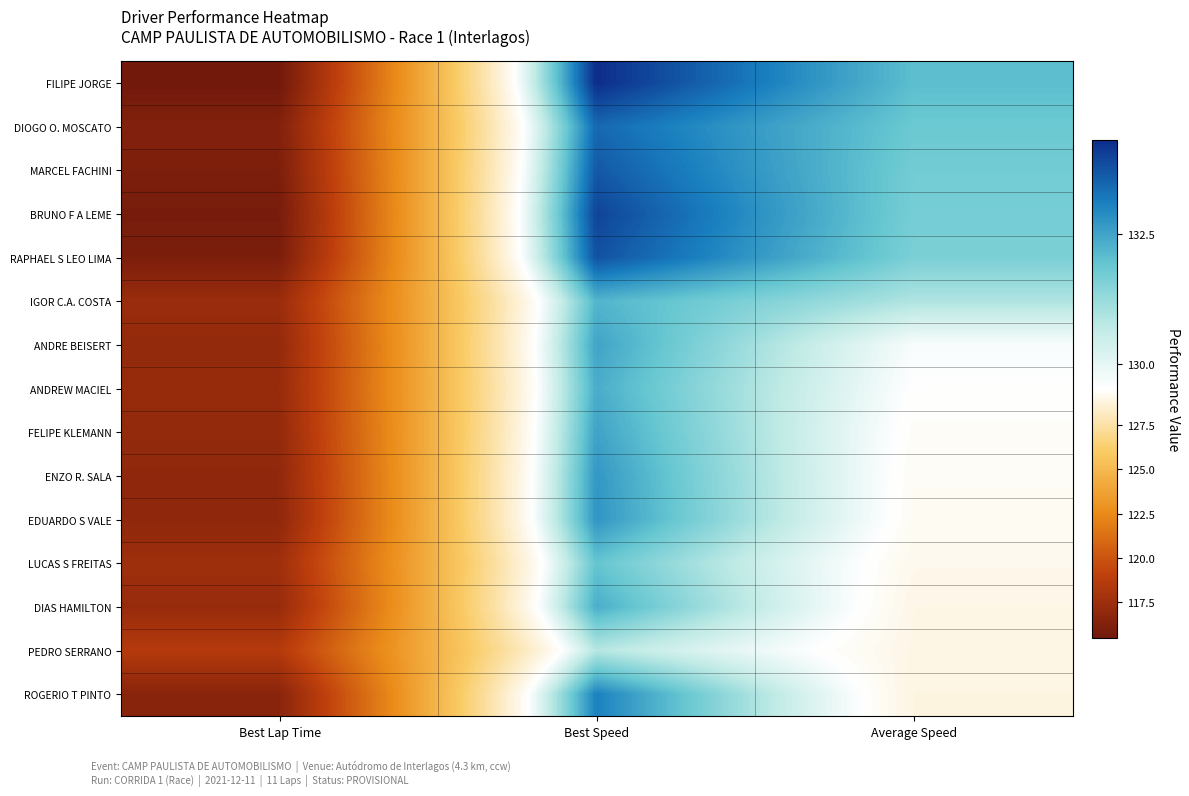

At Best Lap Time, list the series in order from smallest to largest.

FILIPE JORGE, BRUNO F A LEME, RAPHAEL S LEO LIMA, MARCEL FACHINI, DIOGO O. MOSCATO, ROGERIO T PINTO, EDUARDO S VALE, ENZO R. SALA, FELIPE KLEMANN, ANDRE BEISERT, ANDREW MACIEL, DIAS HAMILTON, IGOR C.A. COSTA, LUCAS S FREITAS, PEDRO SERRANO